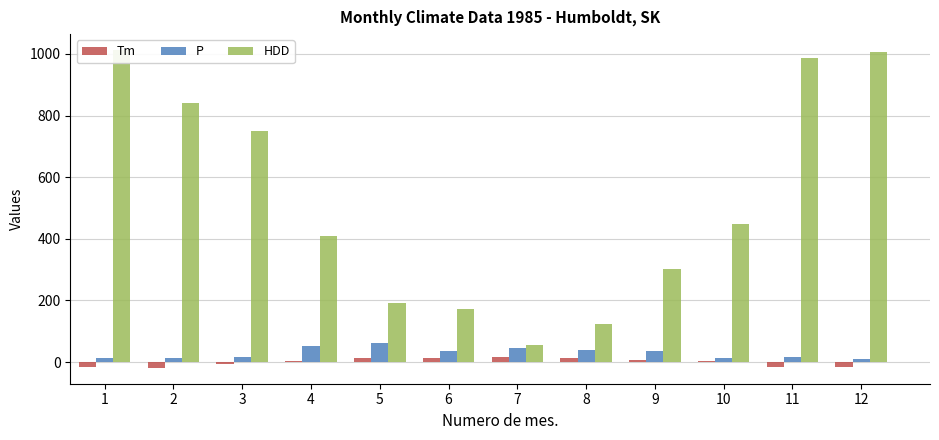

Reading right to left, extract all data points from this chart.

Tm: -14.5	-16.1	3.6	7.9	14.4	16.7	12.1	11.9	4.3	-6.2	-18.6	-16.9
P: 9.0	15.0	14.4	36.3	40.1	46.7	36.4	61.3	52.4	17.5	13.9	12.6
HDD: 1006.7	987.6	447.7	302.1	122.5	54.6	171.3	190.7	409.7	750.6	840.7	1012.9